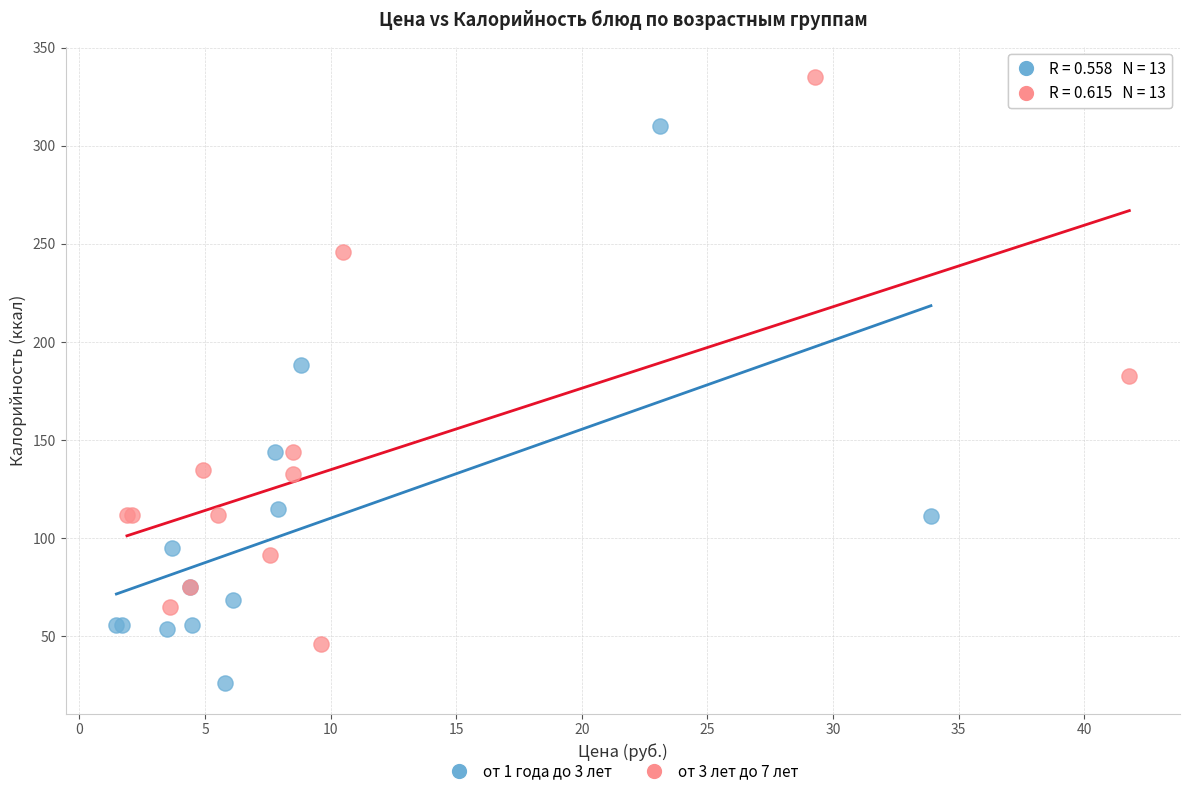

Which series has the widest spread of Y values?

от 3 лет до 7 лет